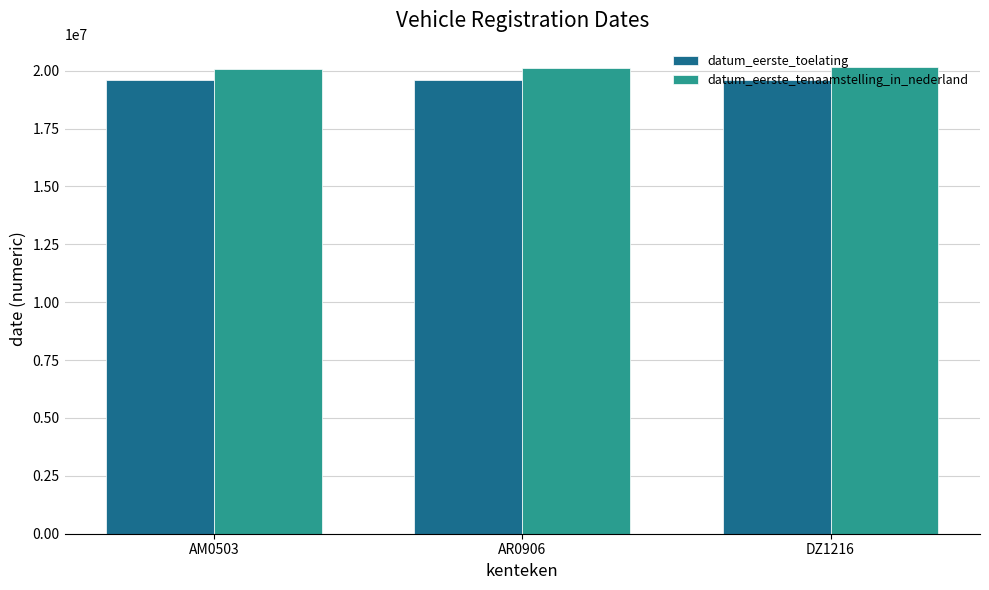

What is the label of the 2nd bar from the left?

AR0906